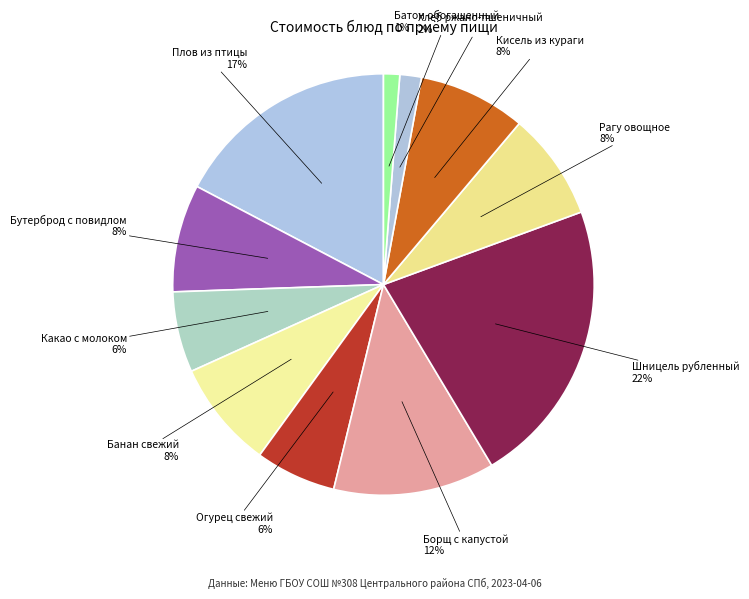

How many slices are in this pie chart?

11